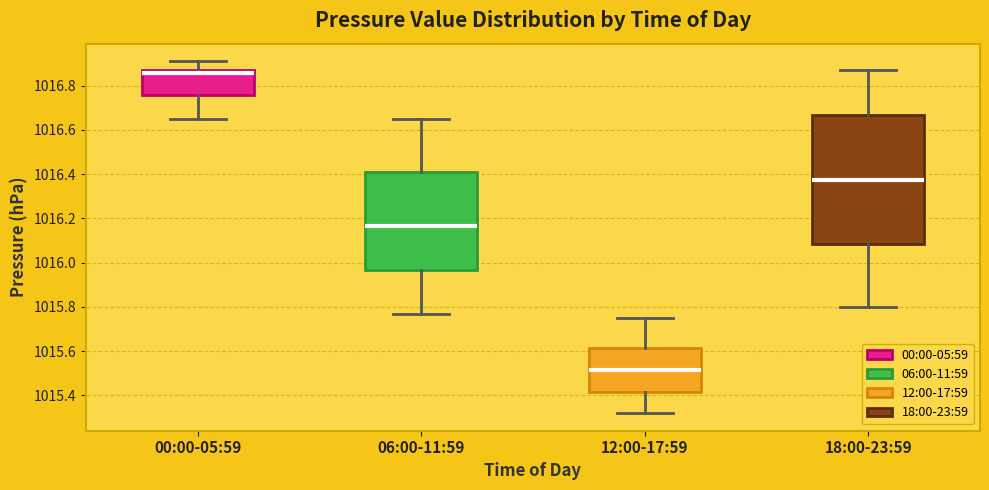

Reading left to right, transcribe this box plot: for each box, give where its median line is, the range the box spans, and where its two whiskers end, as read against the y-axis. The values are not printed on the chart, so give them approximately, as read against the axis.

00:00-05:59: median 1016.86, box 1016.76 to 1016.88, whiskers 1016.66 to 1016.92
06:00-11:59: median 1016.16, box 1015.96 to 1016.40, whiskers 1015.78 to 1016.66
12:00-17:59: median 1015.52, box 1015.42 to 1015.62, whiskers 1015.32 to 1015.76
18:00-23:59: median 1016.38, box 1016.08 to 1016.66, whiskers 1015.80 to 1016.88